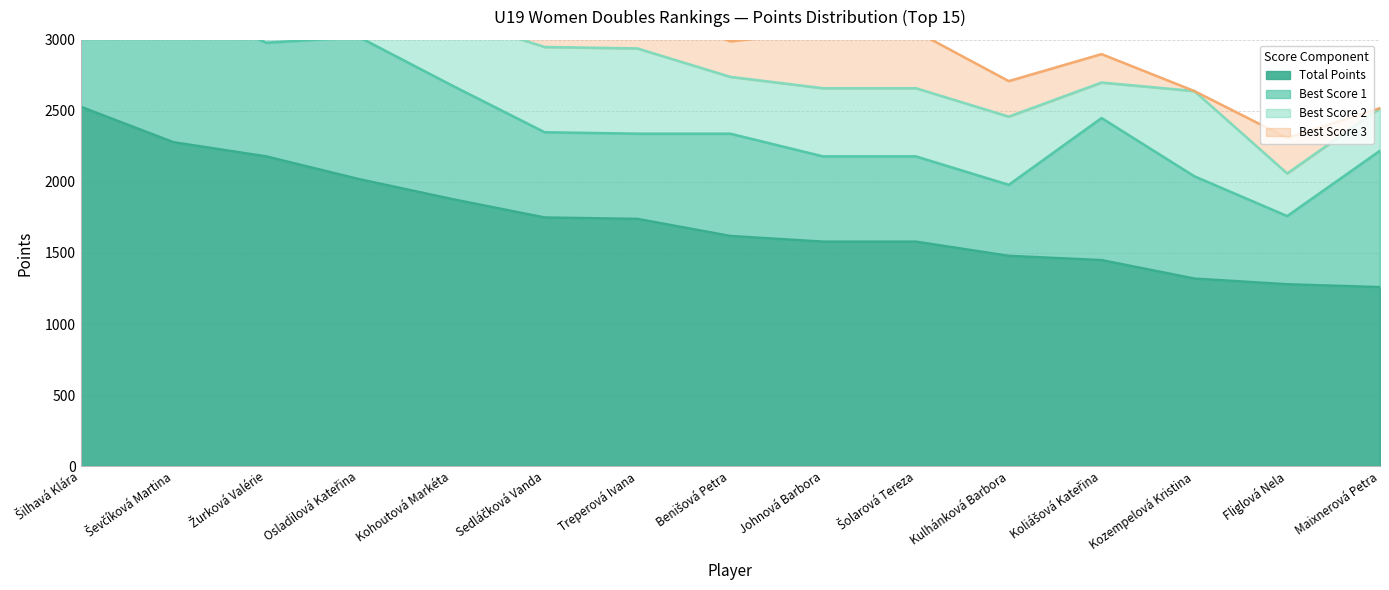

Reading right to left, transcribe all the data shown in this chart.

Total Points: 1260	1280	1320	1450	1480	1580	1580	1620	1740	1750	1880	2020	2180	2280	2530
Best Score 1: 960	480	720	1000	500	600	600	720	600	600	800	1000	800	1000	1000
Best Score 2: 300	300	600	250	480	480	480	400	600	600	480	720	600	800	800
Best Score 3: 0	250	0	200	250	400	400	250	300	300	400	300	480	480	480